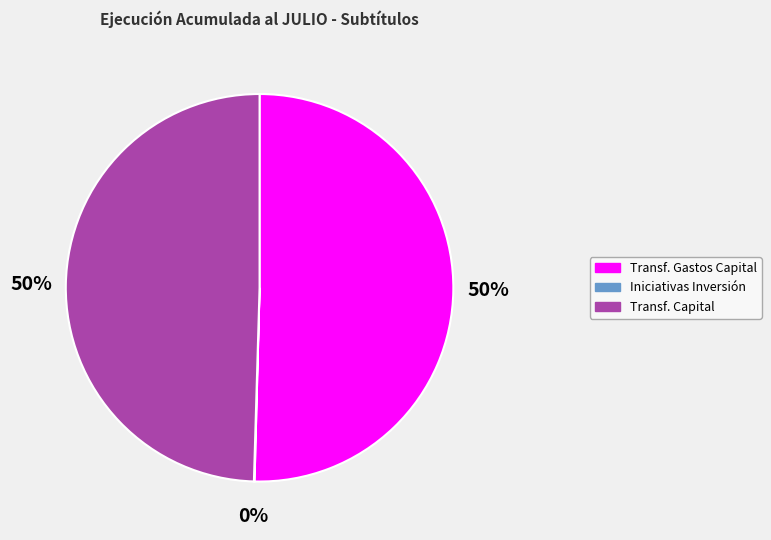

What percentage is the Transf. Gastos Capital slice, to the nearest percent?

50%